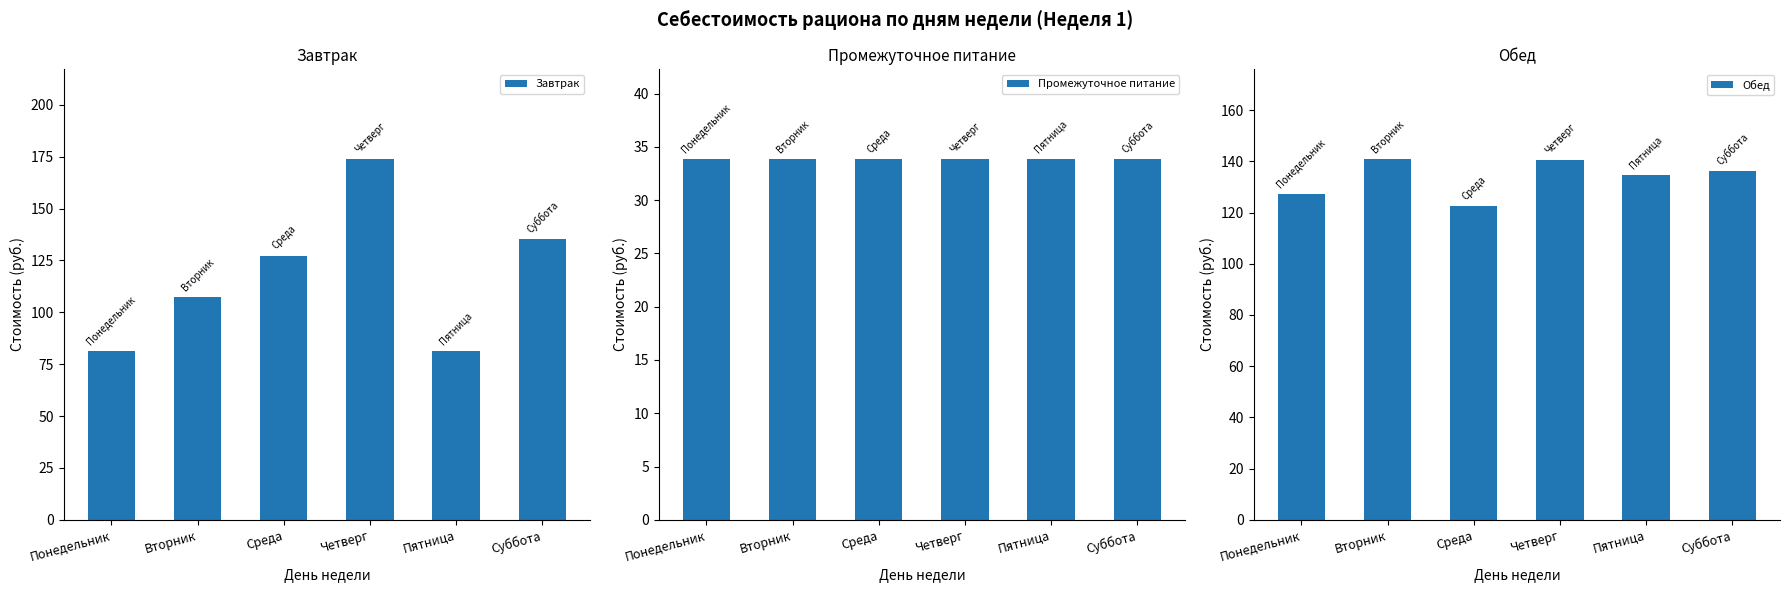

Reading left to right, extract all data points from this chart.

Завтрак: Понедельник=81.2	Вторник=107.4	Среда=127.3	Четверг=173.7	Пятница=81.2	Суббота=135.3
Промежуточное питание: Понедельник=33.8	Вторник=33.8	Среда=33.8	Четверг=33.8	Пятница=33.8	Суббота=33.8
Обед: Понедельник=127.4	Вторник=140.8	Среда=122.5	Четверг=140.4	Пятница=134.6	Суббота=136.1